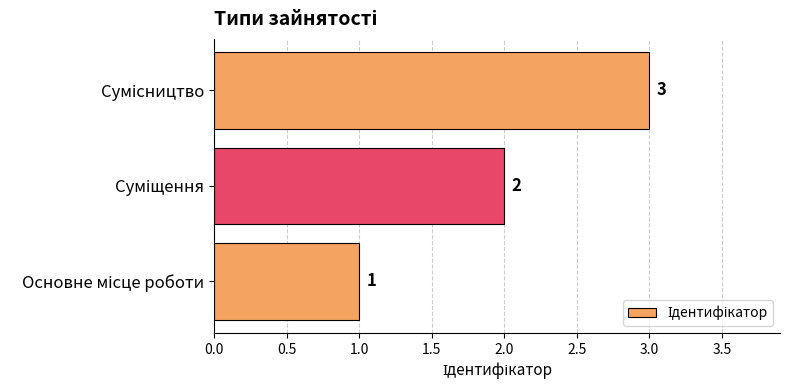

What is the difference between the second highest and minimum values?

1